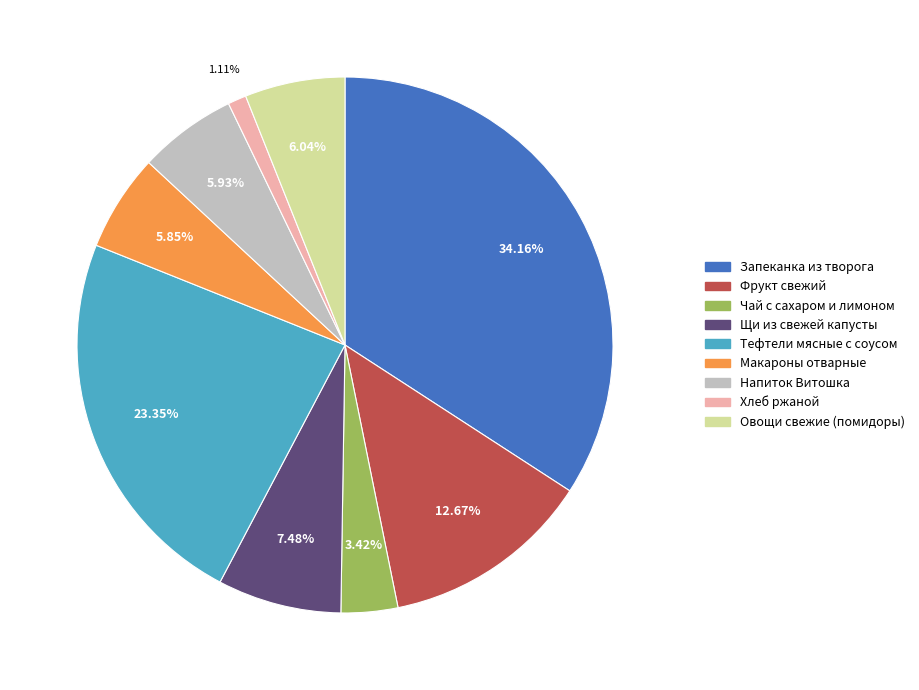

How many segments does this pie chart have?

9